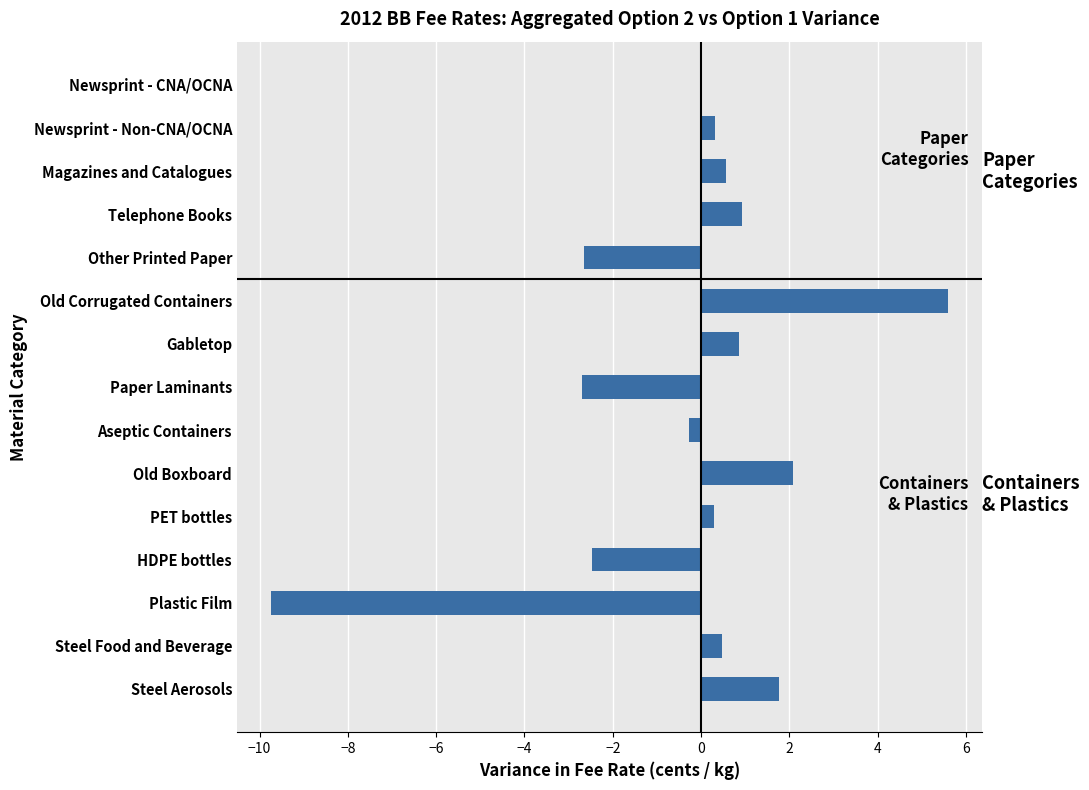

At which category does the chart reach its peak across all series?

Old Corrugated Containers